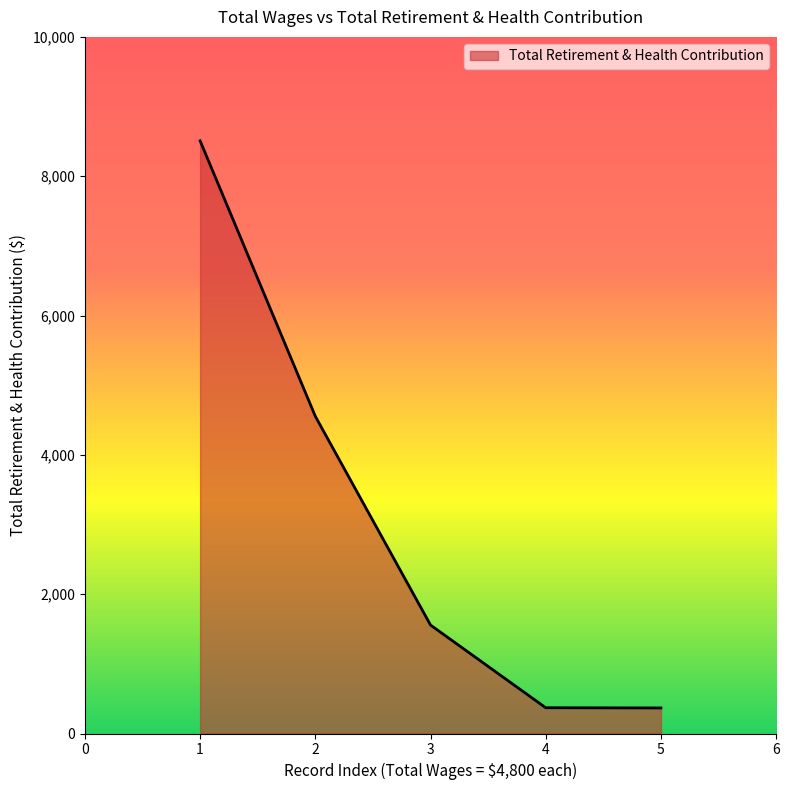

Approximately how many times larger is the value at 1 compared to 4?

23.0